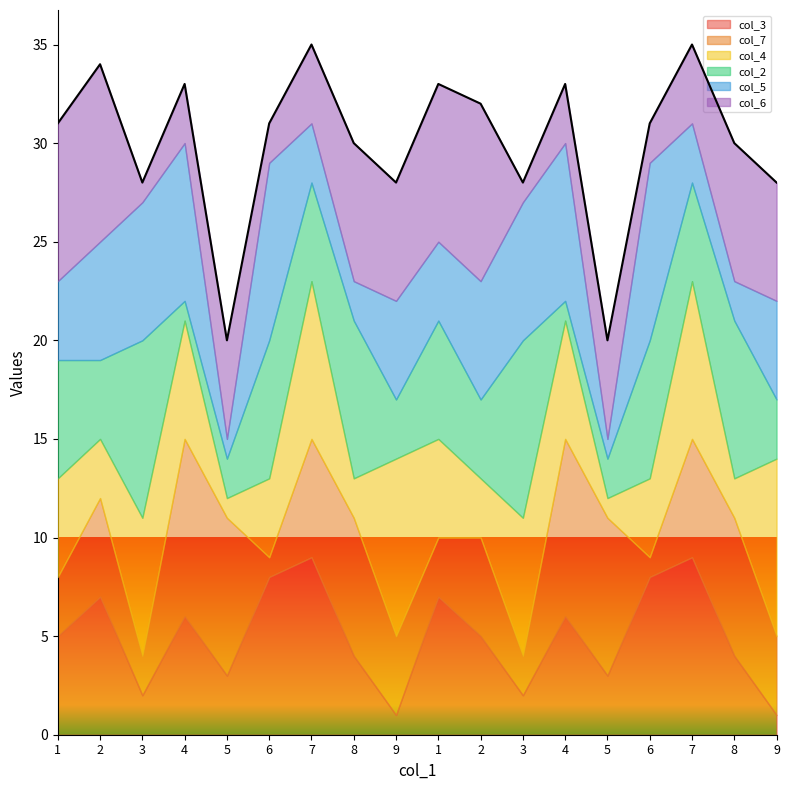

What value does the col_2 series have at 8?

8